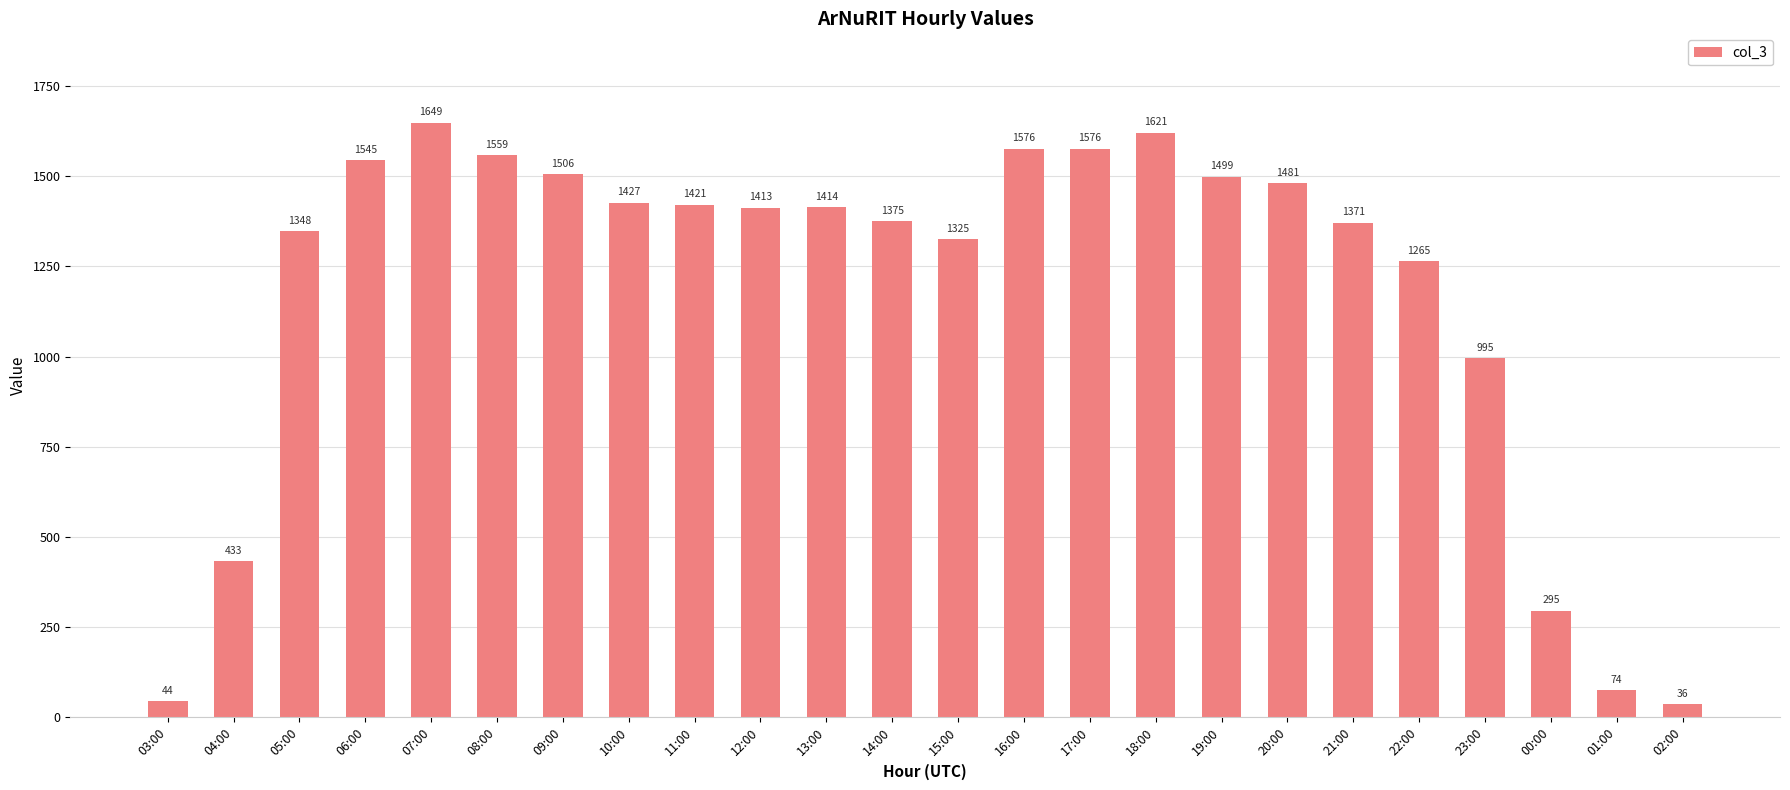

What position from the left is 06:00?

4